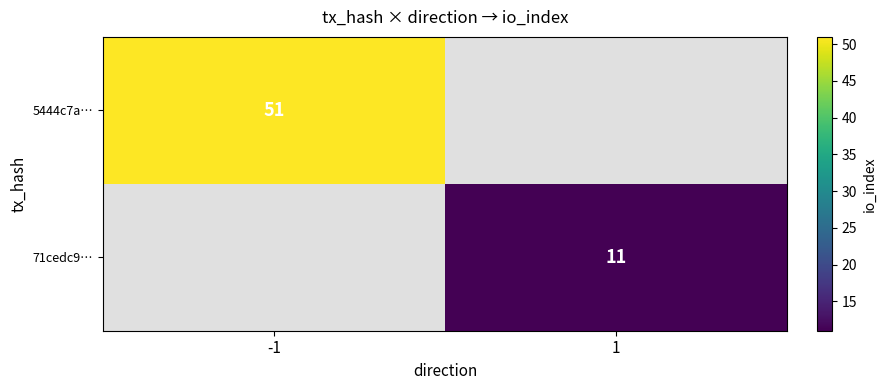

The 5444c7a… series shows 51 at -1. True or false?

True